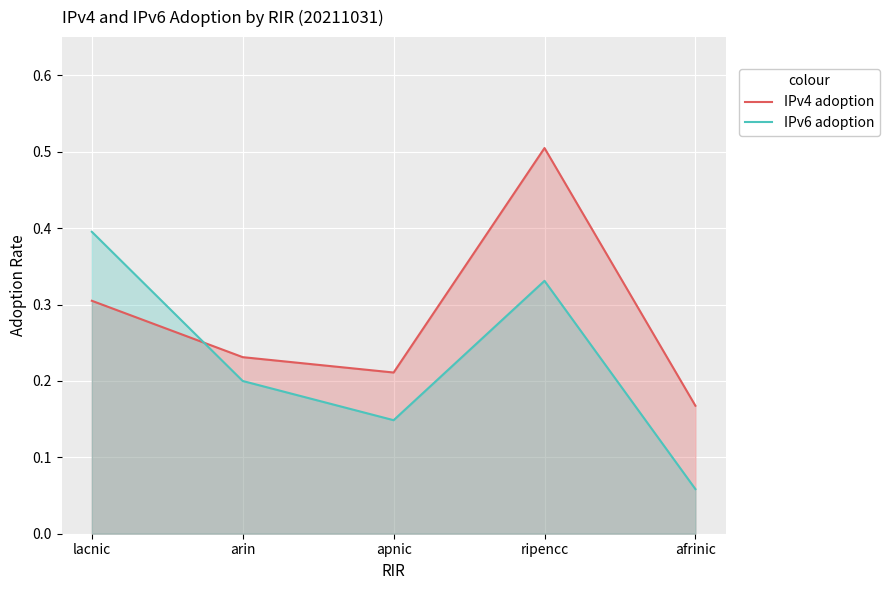

How many times do IPv6 adoption and IPv4 adoption cross each other?

1